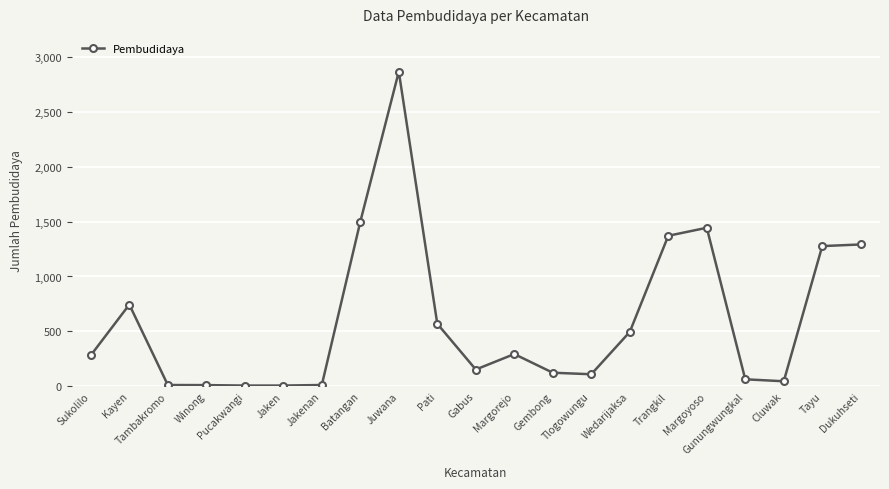

What is the difference between the values at Jaken and Gembong?

117